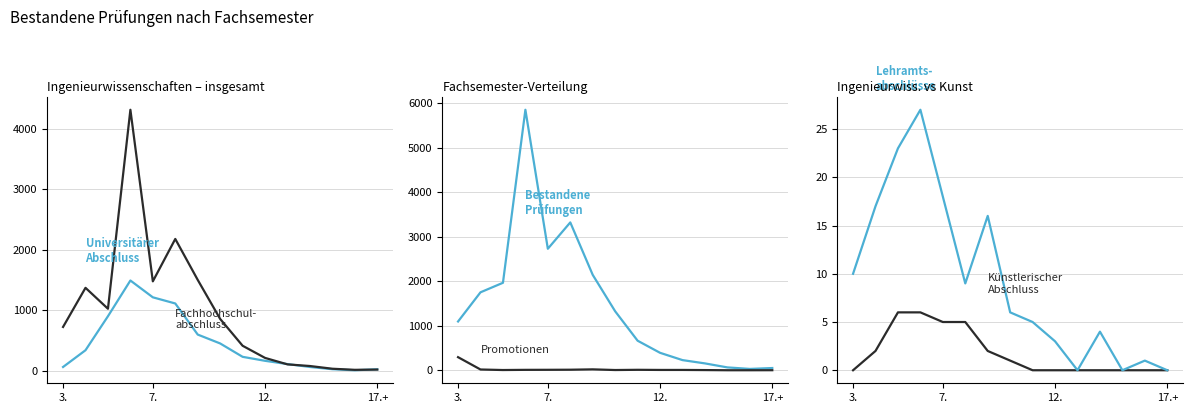

How many data points does each series have?

15